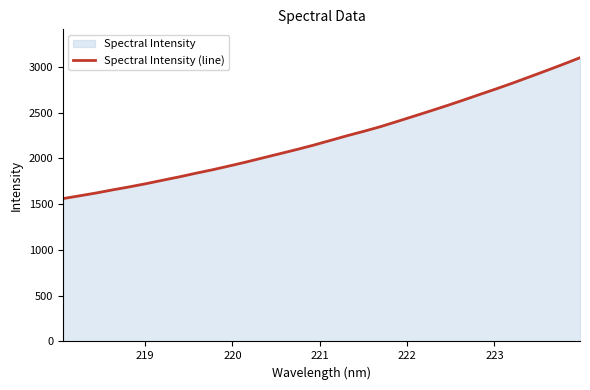

Does the chart have visible grid lines?

No